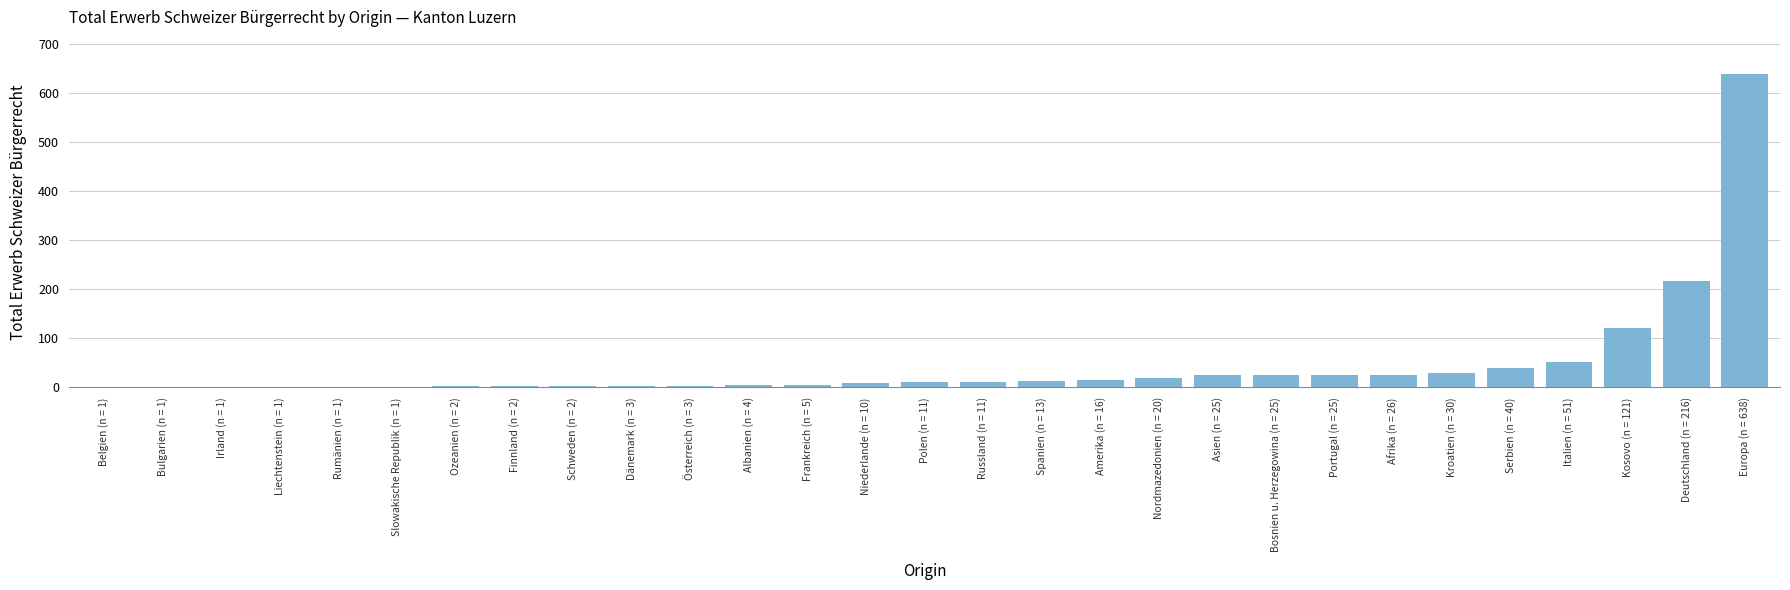

Does the chart contain stacked bars?

No